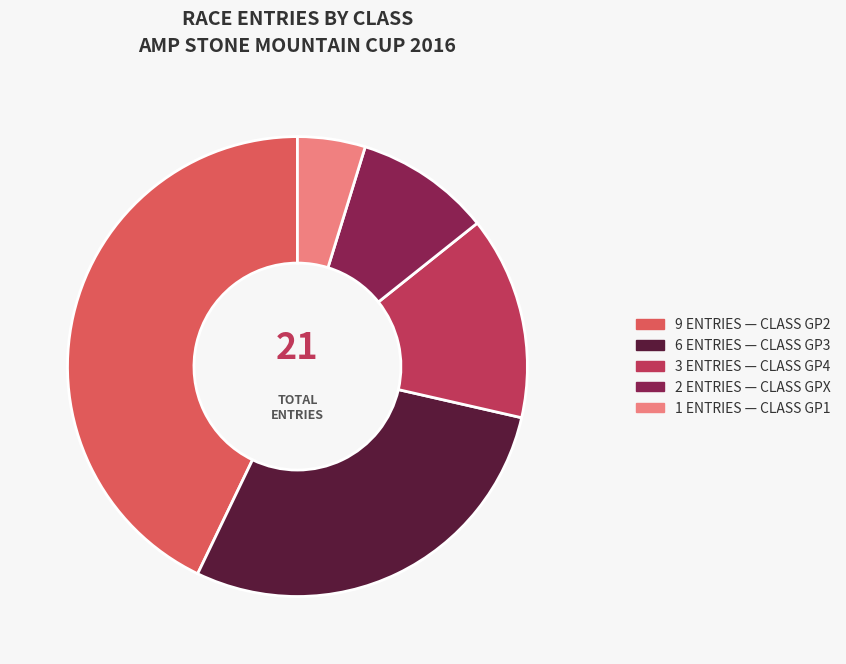

Does any single category account for the majority?

No